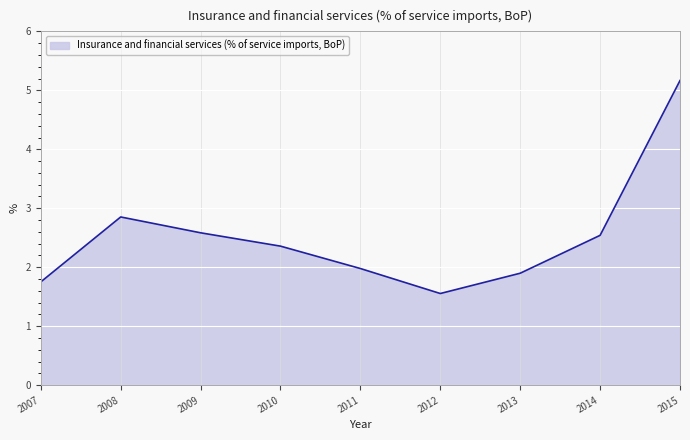

What is the change in value from 2011 to 2013?

-0.1